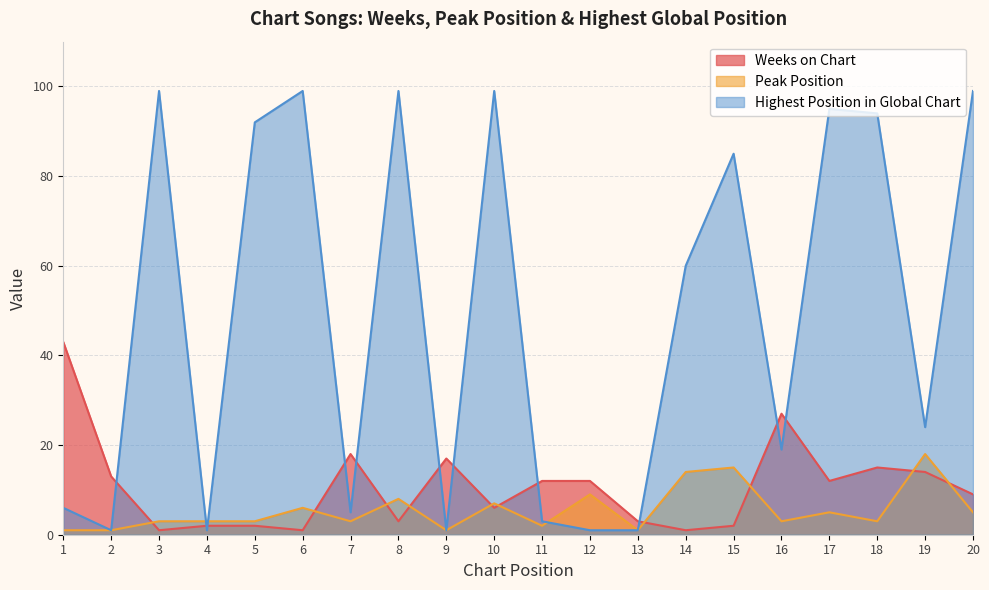

True or false: Highest Position in Global Chart and Peak Position intersect in this chart.

True